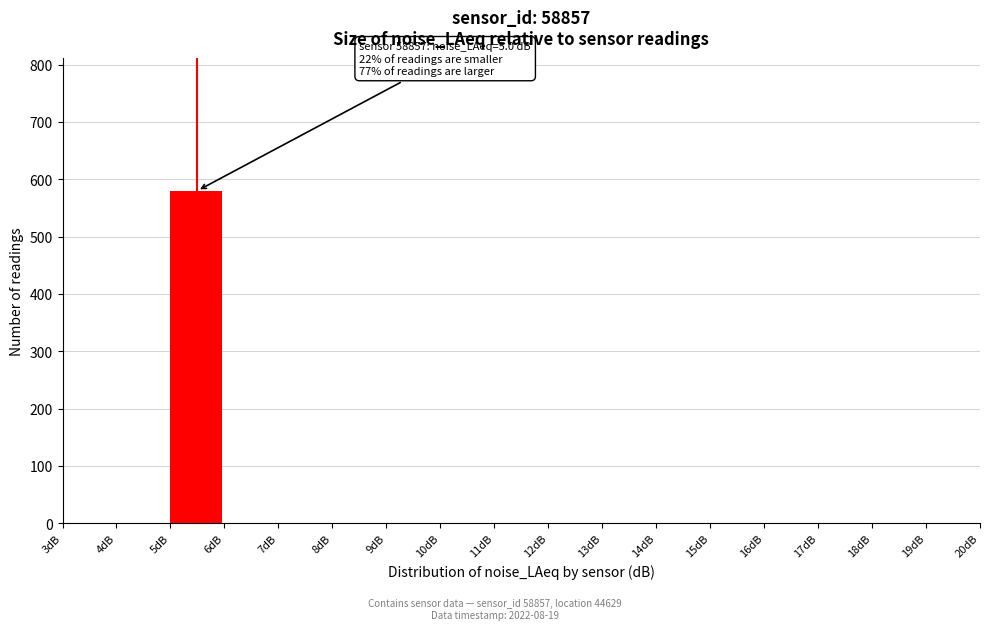

Over which range of the x-axis is the bar tallest?

5 to 6